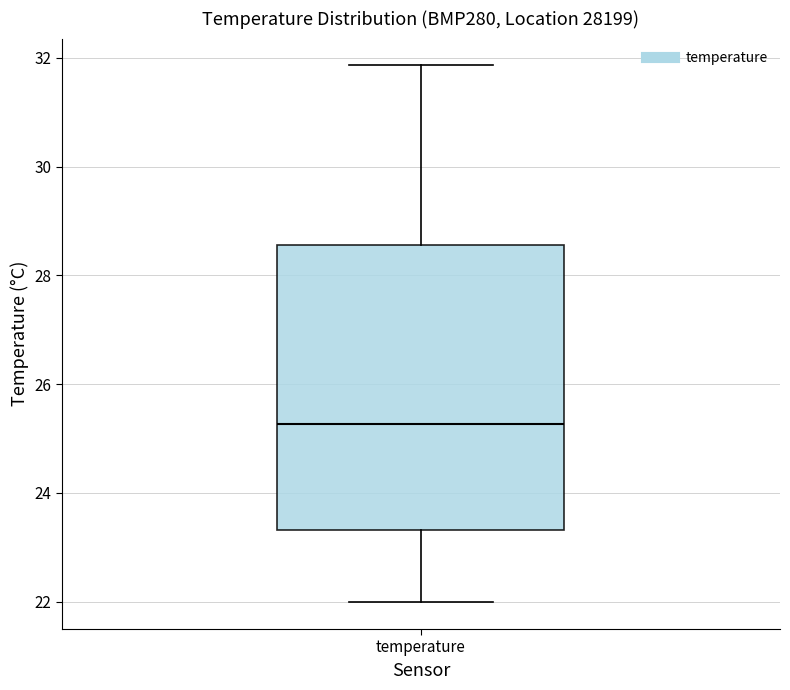

Transcribe this box plot: give where the median line is, the range the box spans, and where the two whiskers end, as read against the y-axis. The values are not printed on the chart, so give them approximately, as read against the axis.

median 25.2, box 23.4 to 28.6, whiskers 22.0 to 31.8